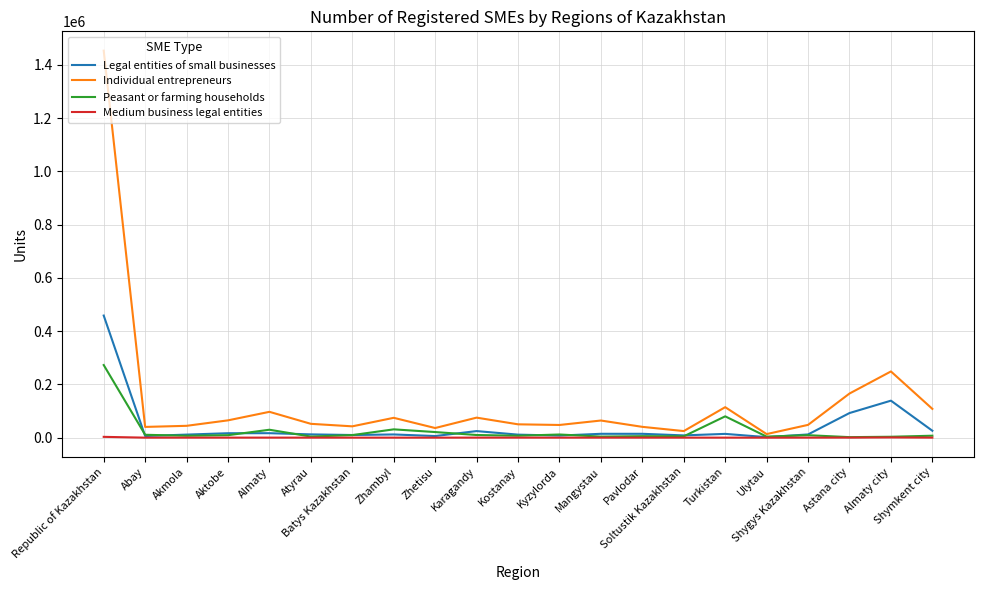

What is the total value across all series at Almaty city?

391813